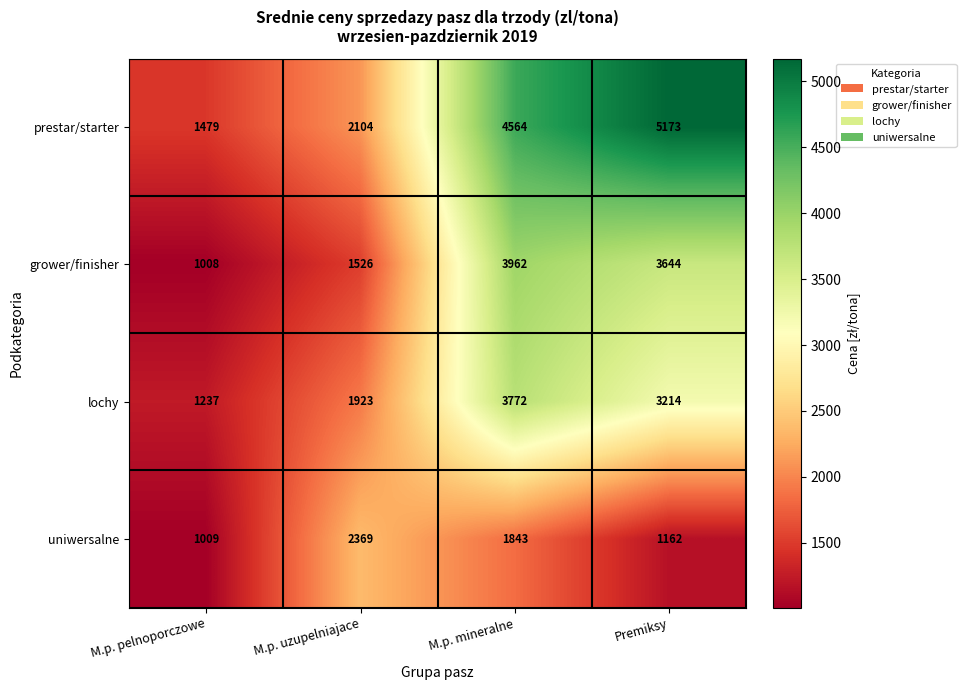

At how many categories does at least one series exceed 3839?

2